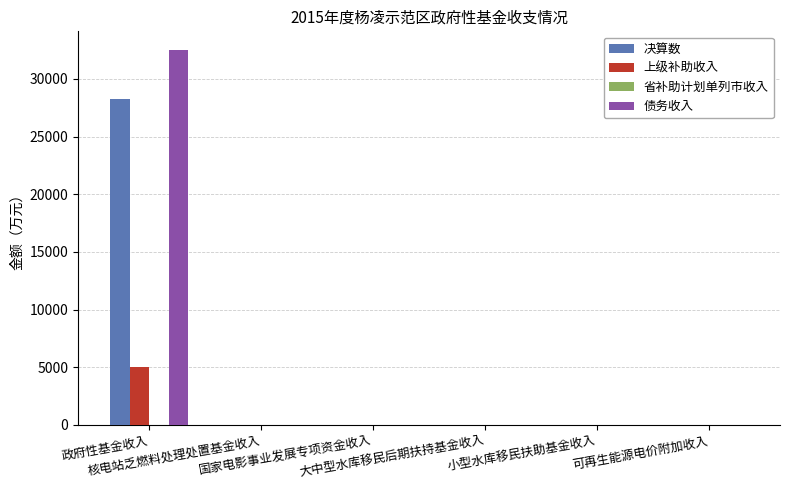

What is the maximum value shown in the chart?

32500